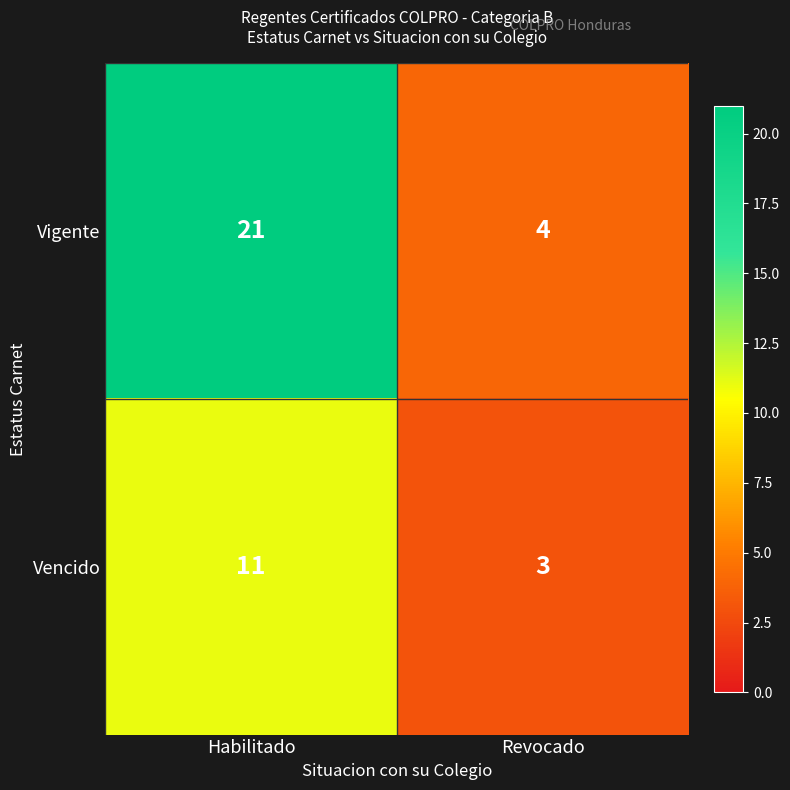

Reading left to right, list all the values displayed in this chart.

Vigente: Habilitado=21	Revocado=4
Vencido: Habilitado=11	Revocado=3